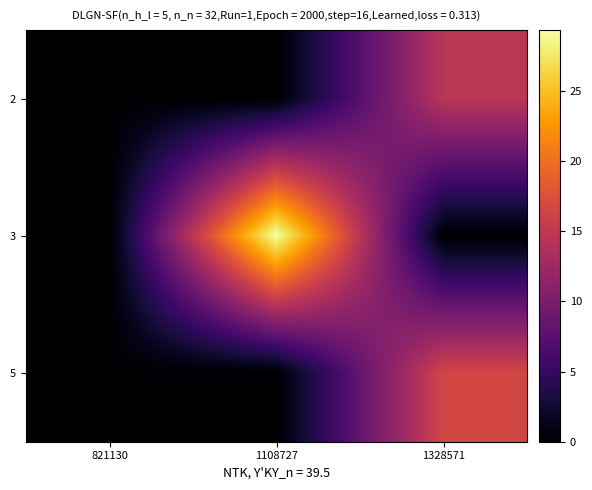

Between 1108727 and 821130, which is larger?

1108727